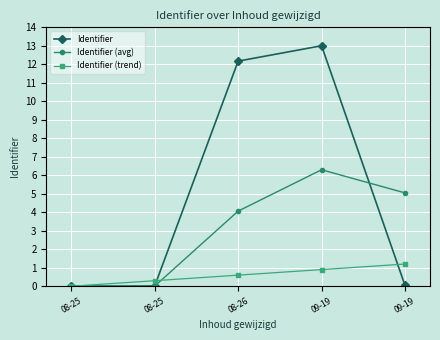

The Identifier (trend) series shows 0.0 at 08-25. True or false?

True